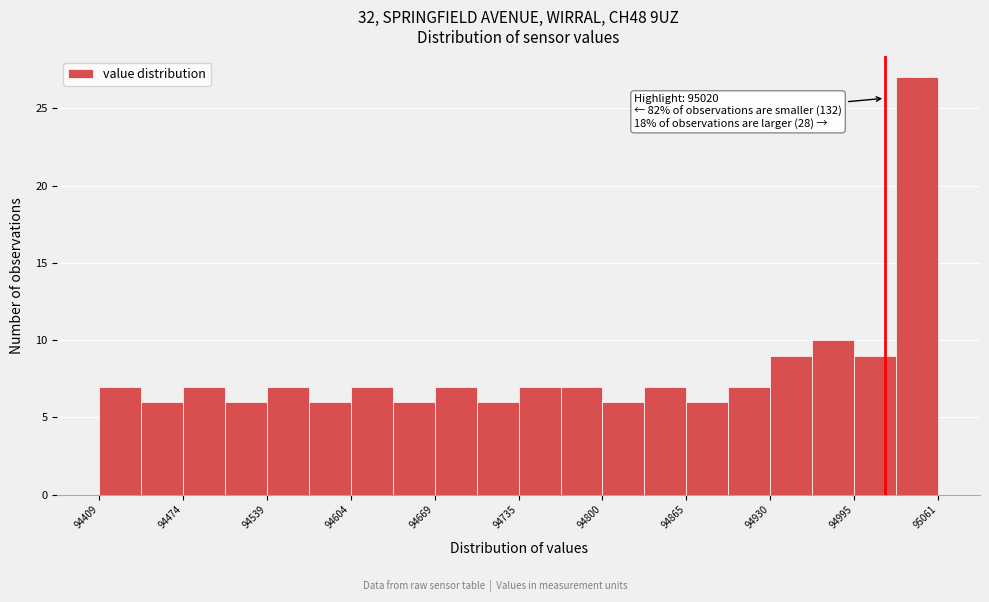

Around what value on the x-axis is the tallest bar? Give the approximate position of its centre, as read against the axis.

95040